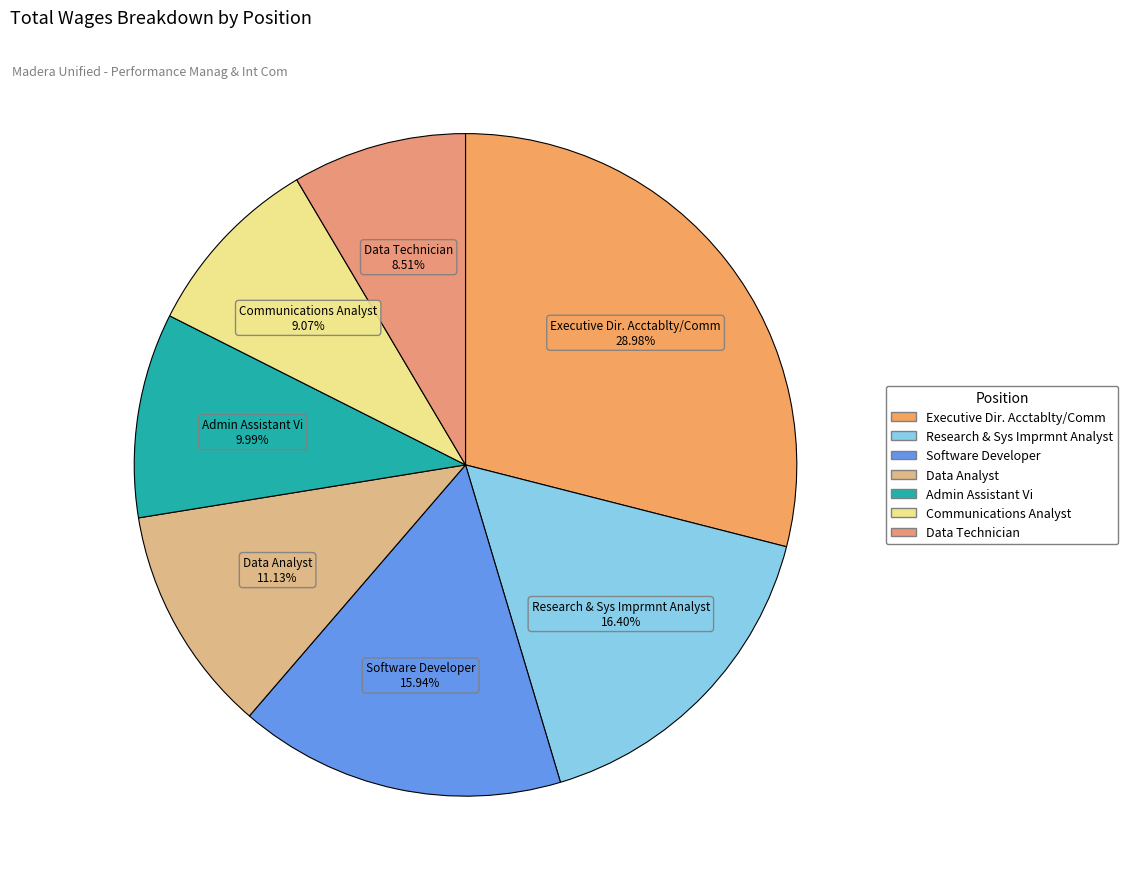

Is there a majority slice in this chart?

No